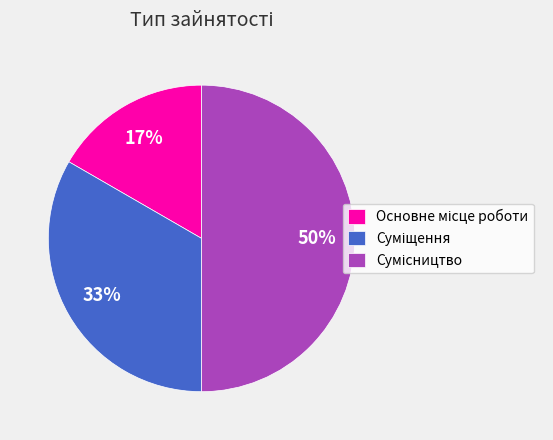

To the nearest percent, what is the average slice percentage?

33%